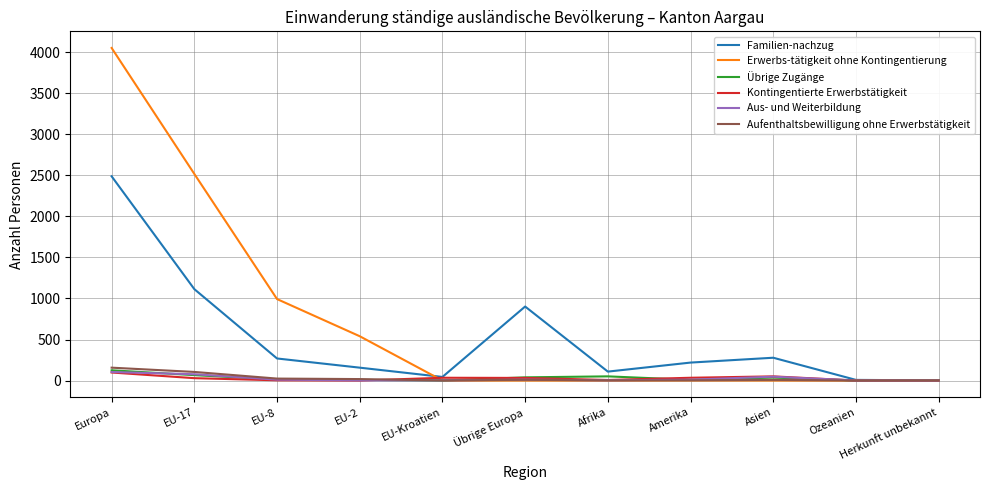

True or false: Übrige Zugänge and Aufenthaltsbewilligung ohne Erwerbstätigkeit cross at least once.

True